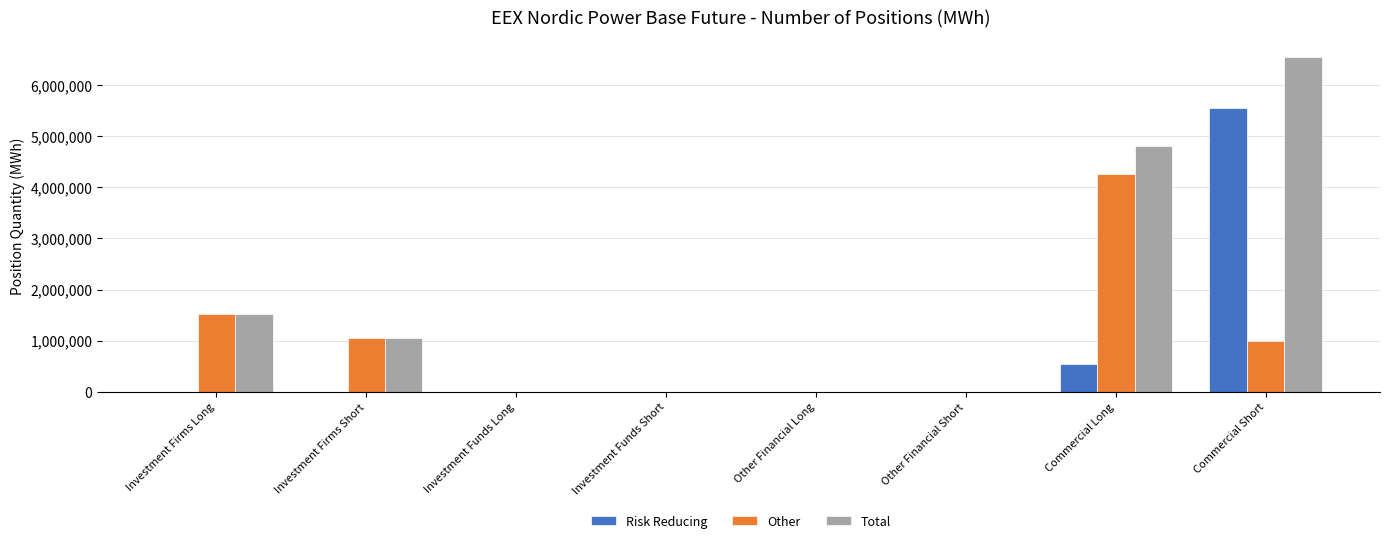

Reading left to right, extract all data points from this chart.

Risk Reducing: 0	0	0	0	0	0	550537	5556528
Other: 1524870	1044702	0	0	0	0	4256107	995474
Total: 1524870	1044702	0	0	0	0	4806644	6552002